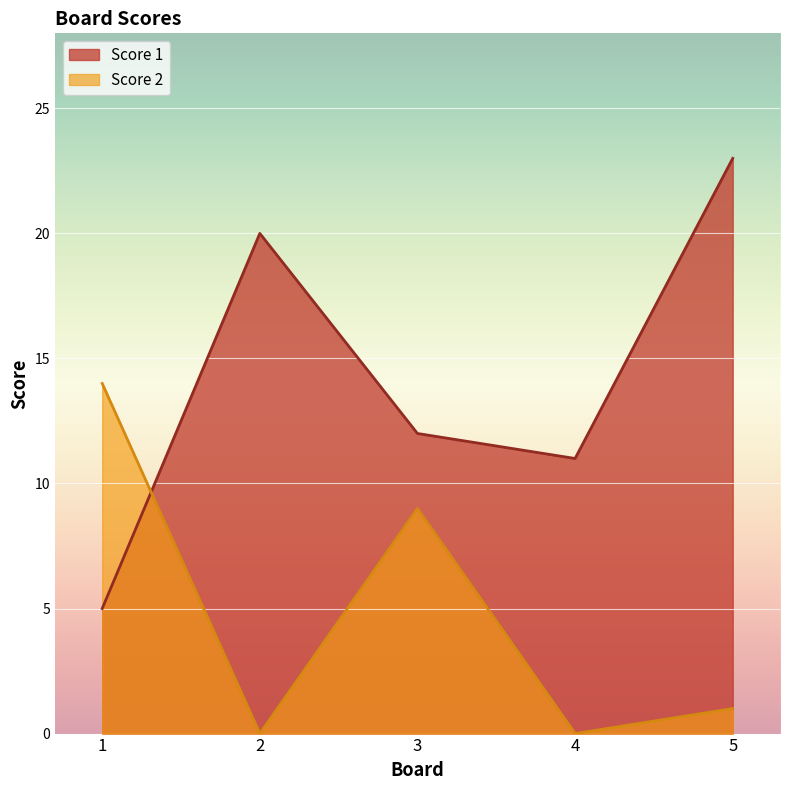

After their last crossing, which series has the higher values: Score 2 or Score 1?

Score 1